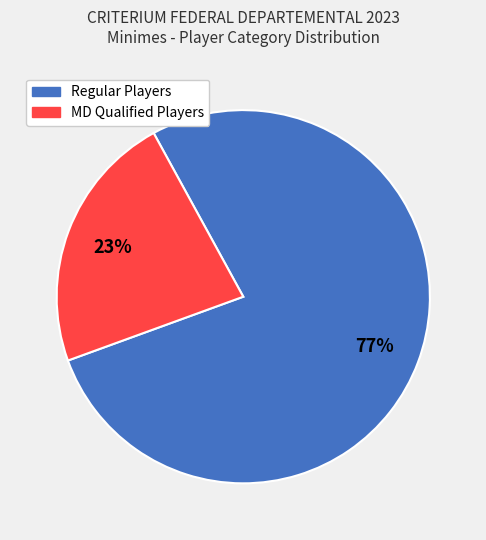

Between MD Qualified Players and Regular Players, which is larger?

Regular Players